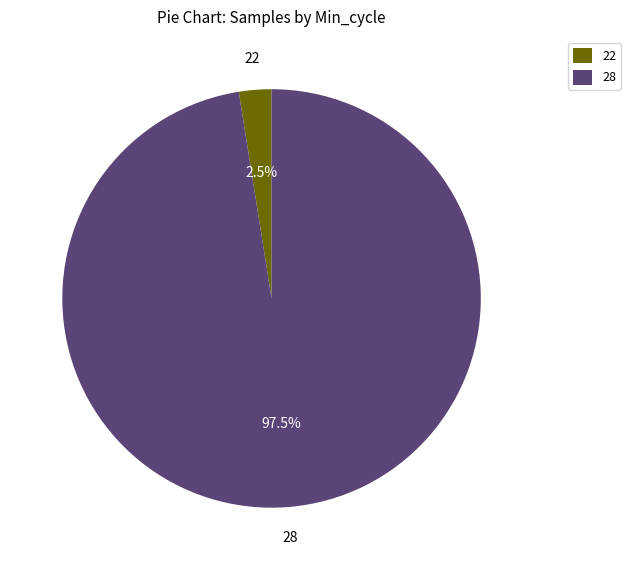

What is the smallest slice in the pie chart?

22